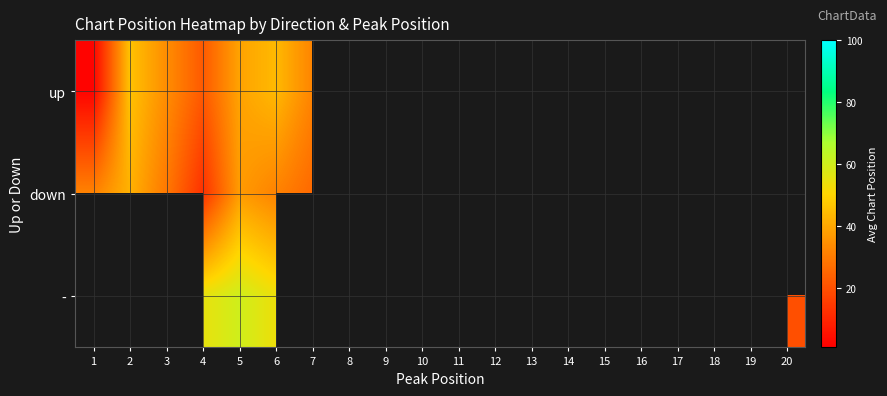

How many categories are shown in the chart?

20